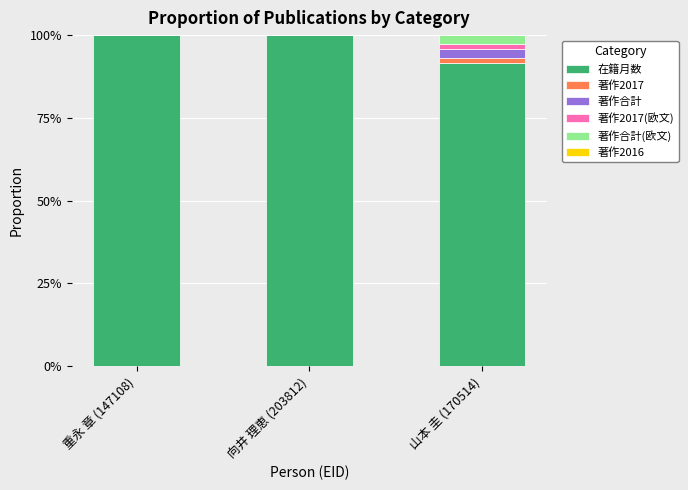

Are the bars grouped side by side (vs. stacked)?

No